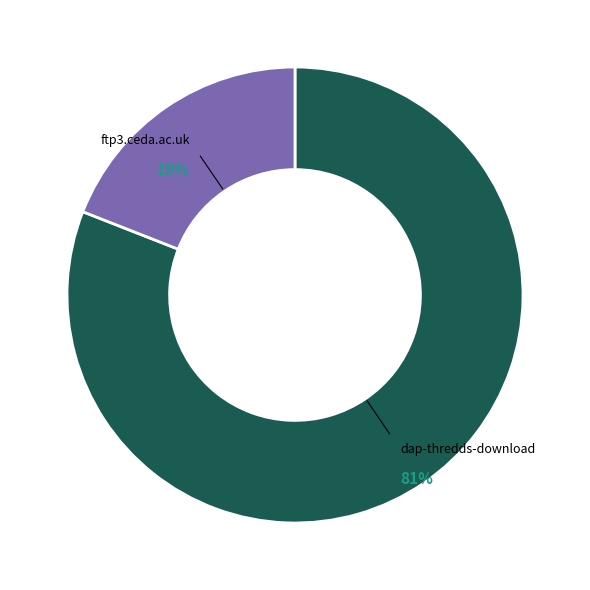

To the nearest percent, what is the average slice percentage?

50%